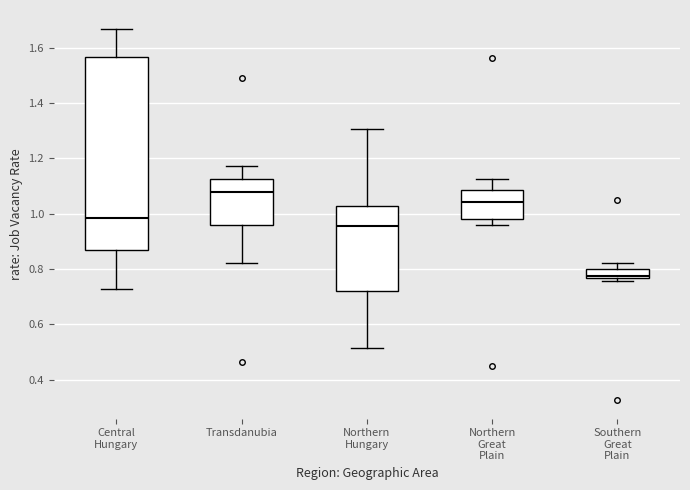

Reading left to right, transcribe this box plot: for each box, give where its median line is, the range the box spans, and where its two whiskers end, as read against the y-axis. The values are not printed on the chart, so give them approximately, as read against the axis.

Central Hungary: median 0.98, box 0.86 to 1.56, whiskers 0.72 to 1.66
Transdanubia: median 1.08, box 0.96 to 1.12, whiskers 0.82 to 1.18
Northern Hungary: median 0.96, box 0.72 to 1.02, whiskers 0.52 to 1.30
Northern Great Plain: median 1.04, box 0.98 to 1.08, whiskers 0.96 to 1.12
Southern Great Plain: median 0.78, box 0.76 to 0.80, whiskers 0.76 (just below the box's lower edge) to 0.82